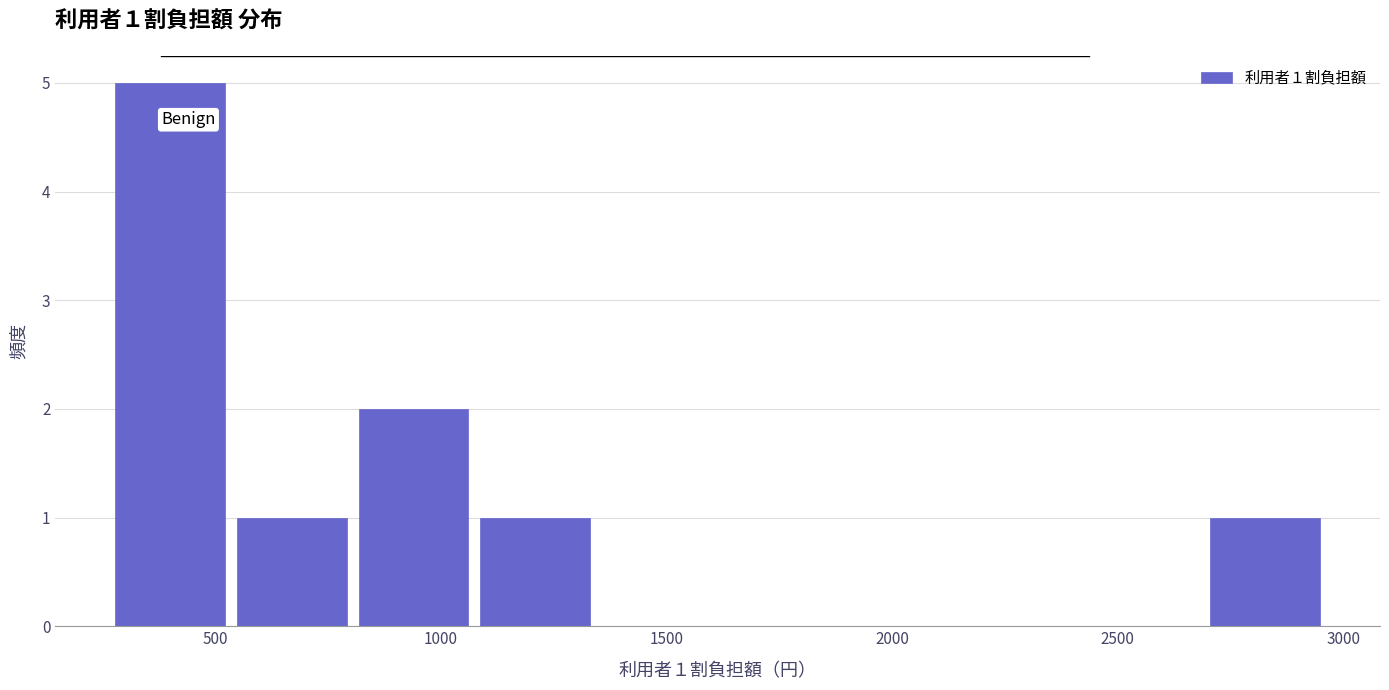

Over which range of the x-axis is the bar tallest?

250 to 550